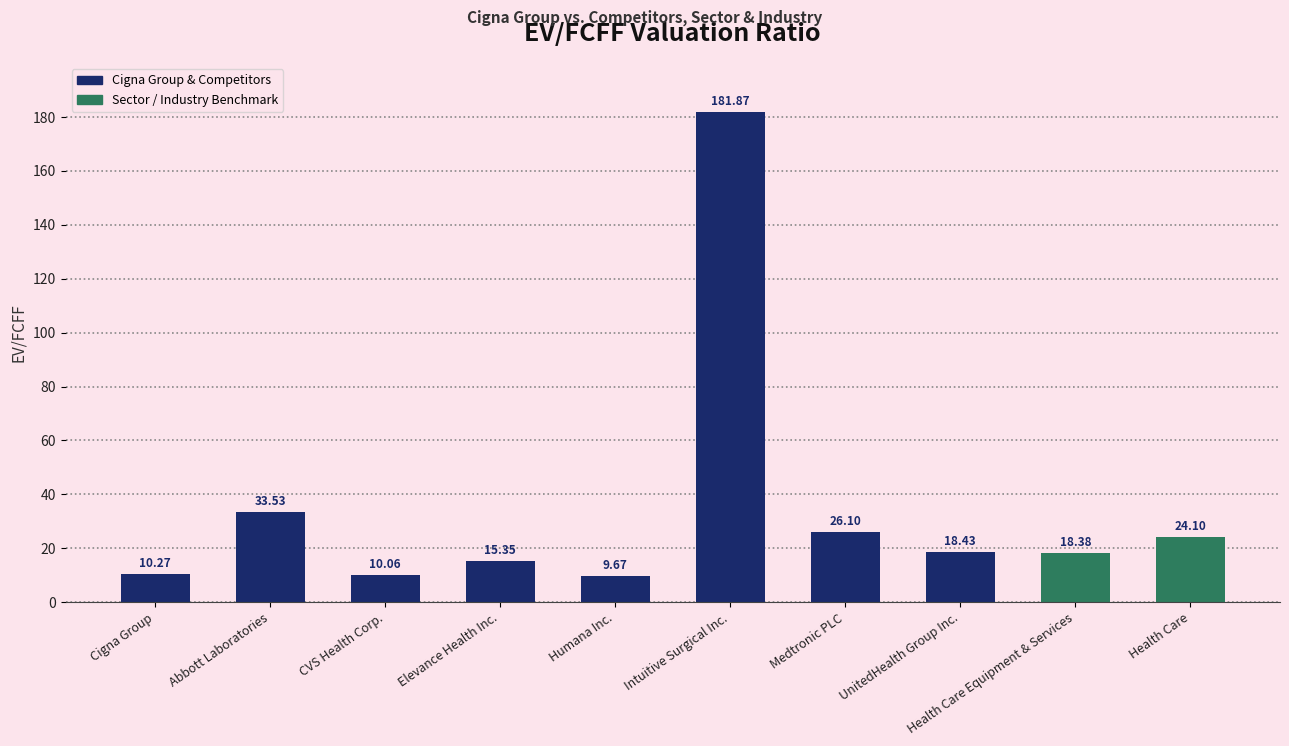

Between Medtronic PLC and Humana Inc., which is larger?

Medtronic PLC